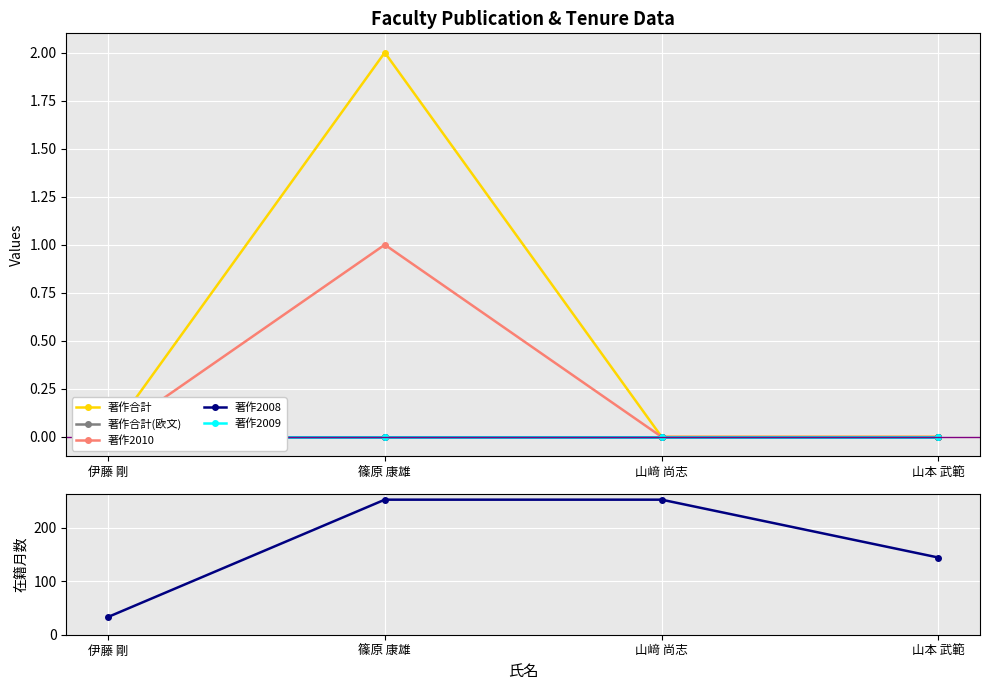

What is the value of the 在籍月数 point at the 2nd from the left?

252